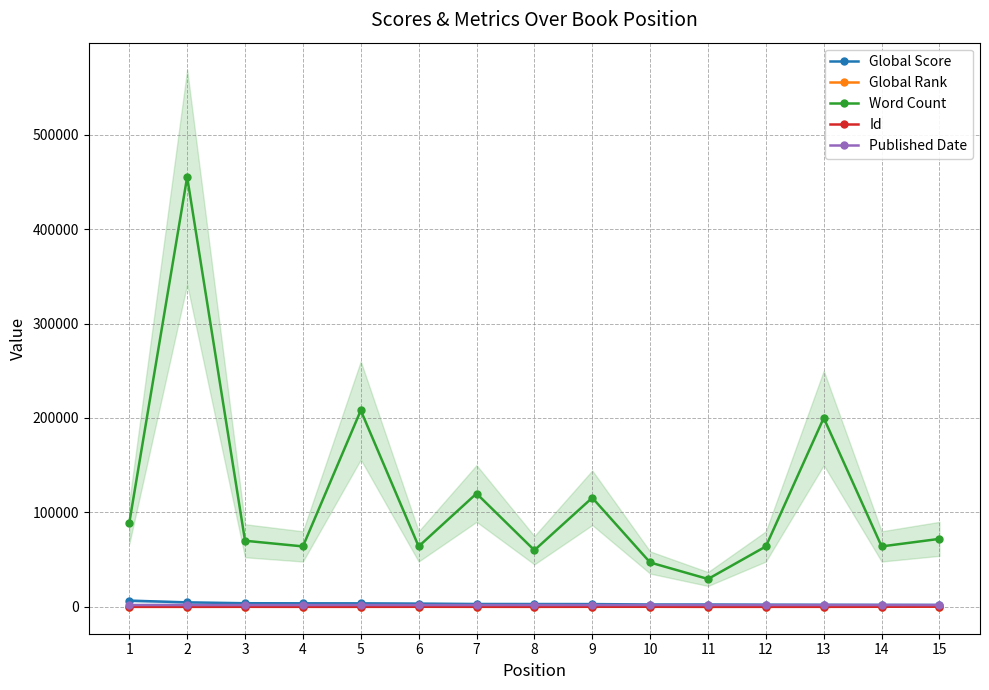

At which label does Id first exceed 64?

3